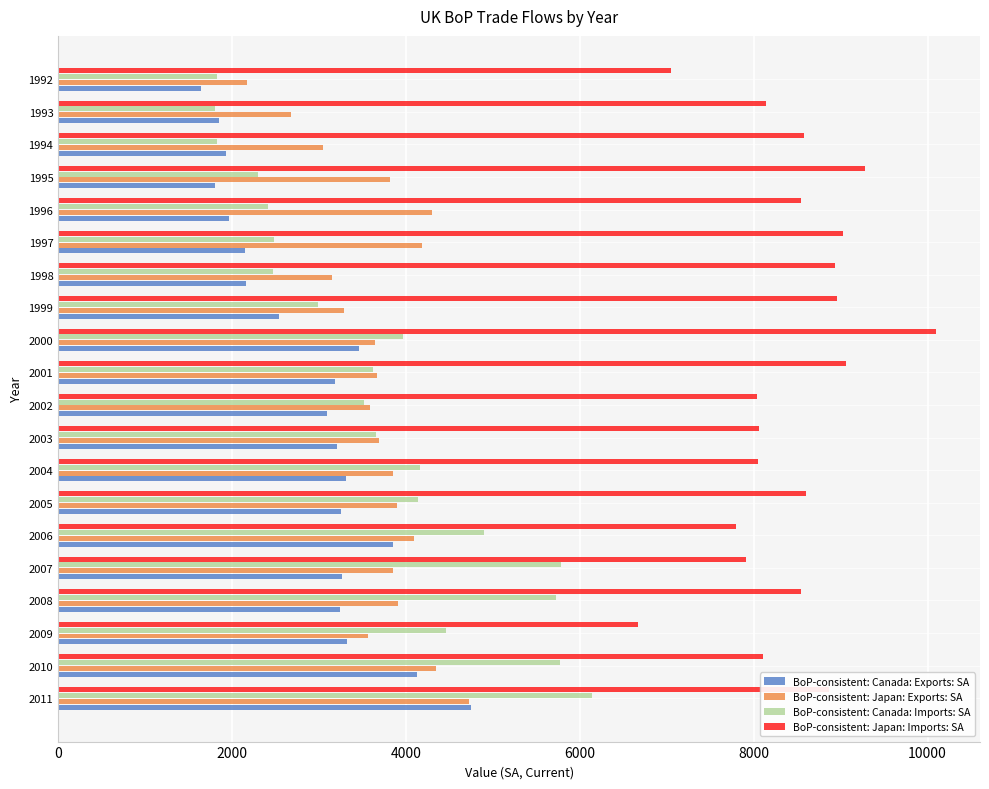

At which category is the sum across all series the highest?

2011